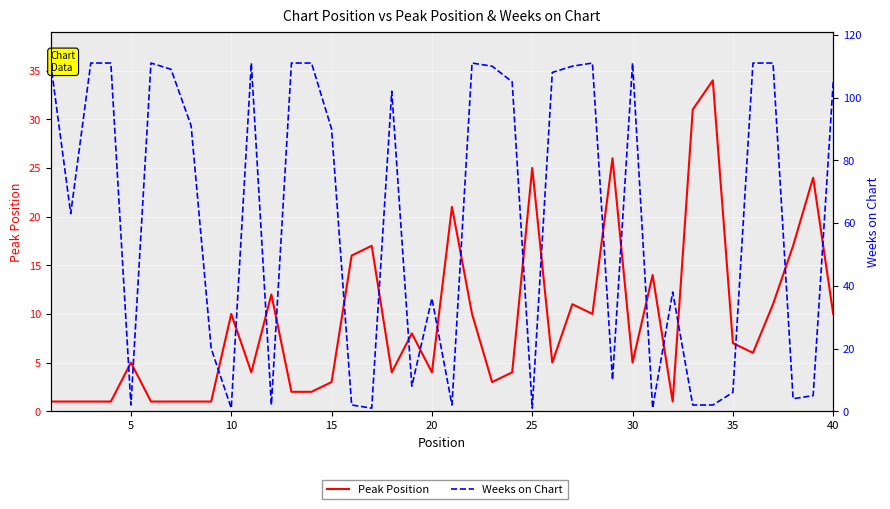

Reading left to right, what are all the values shown in this chart?

Peak Position: 1	1	1	1	5	1	1	1	1	10	4	12	2	2	3	16	17	4	8	4	21	10	3	4	25	5	11	10	26	5	14	1	31	34	7	6	11	17	24	10
Weeks on Chart: 111	63	111	111	2	111	109	91	20	1	111	2	111	111	90	2	1	102	8	36	2	111	110	105	1	108	110	111	10	111	1	38	2	2	6	111	111	4	5	105